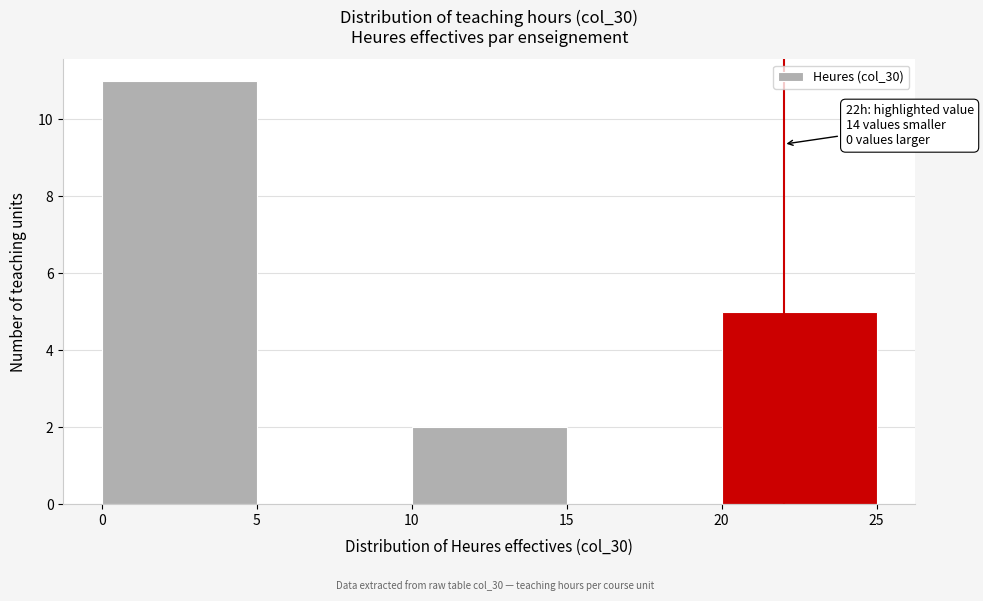

Over which range of the x-axis is the bar tallest?

0 to 5